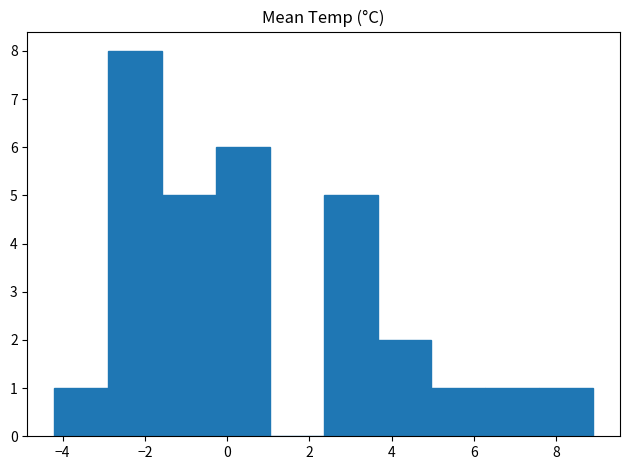

Reading left to right, list every bar in this chart as the range it spans on the x-axis followed by its height. Neither the bar edges nor the heights are printed on the chart, so give them approximately, as read against the axes.

-4.2 to -2.8: 1
-2.8 to -1.6: 8
-1.6 to -0.2: 5
-0.2 to 1.0: 6
1.0 to 2.4: 0
2.4 to 3.6: 5
3.6 to 5.0: 2
5.0 to 6.2: 1
6.2 to 7.6: 1
7.6 to 9.0: 1